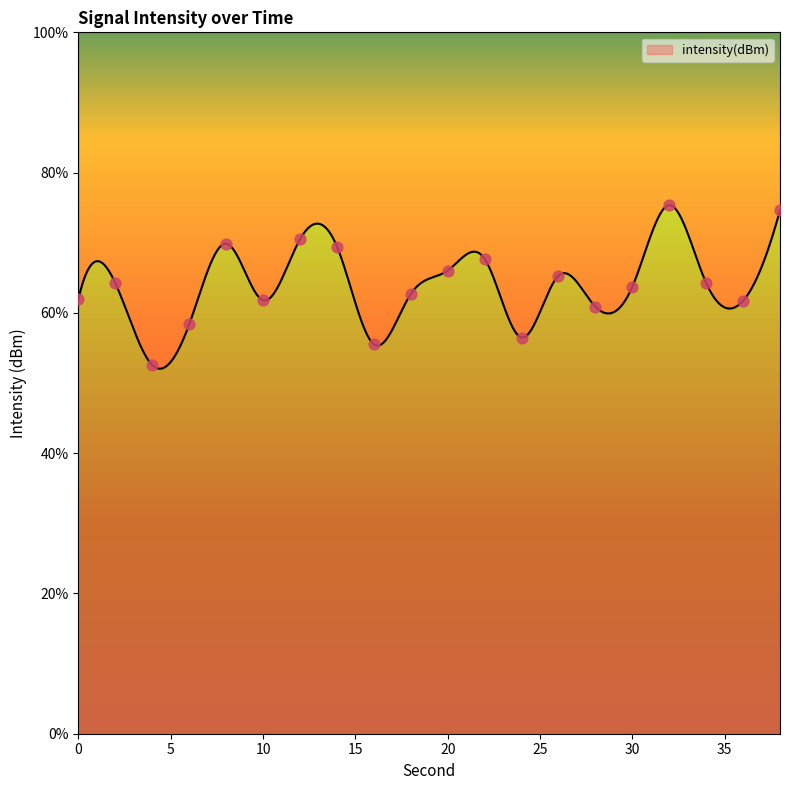

Which has a higher value, 18 or 0?

18